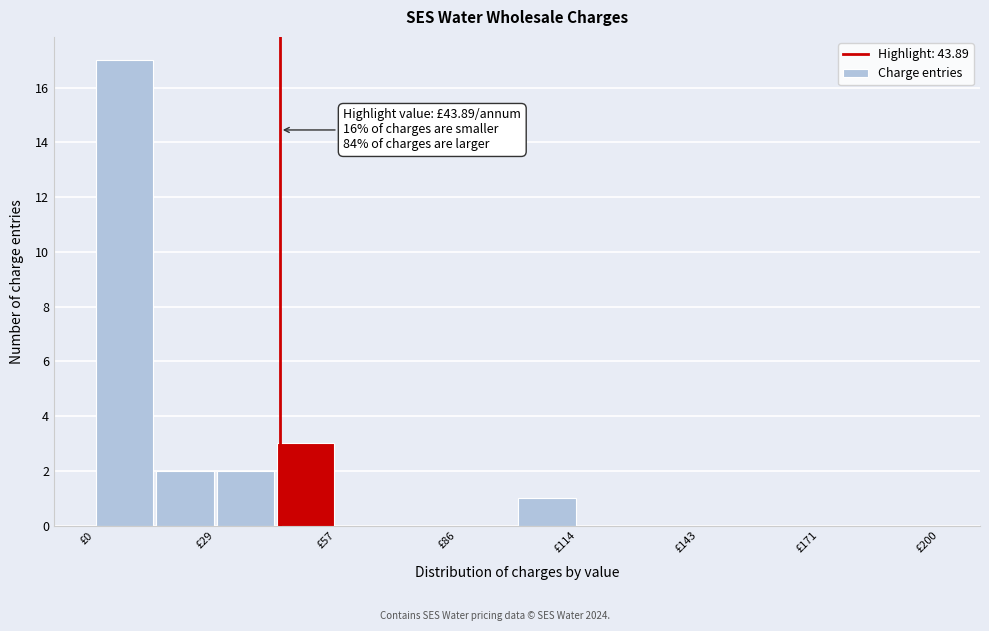

Around what value on the x-axis is the tallest bar? Give the approximate position of its centre, as read against the axis.

5